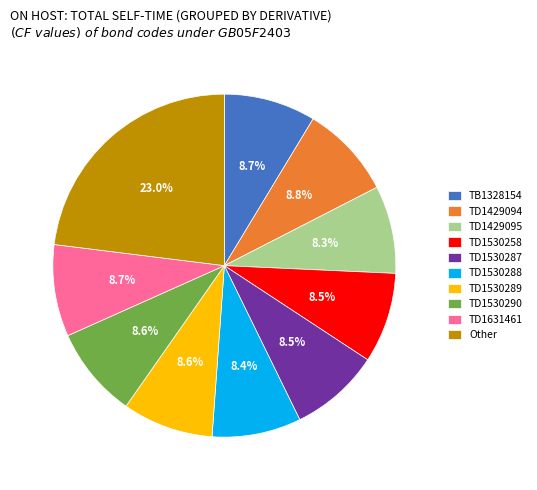

What percentage do TB1328154 and TD1530288 together represent?

17.1%